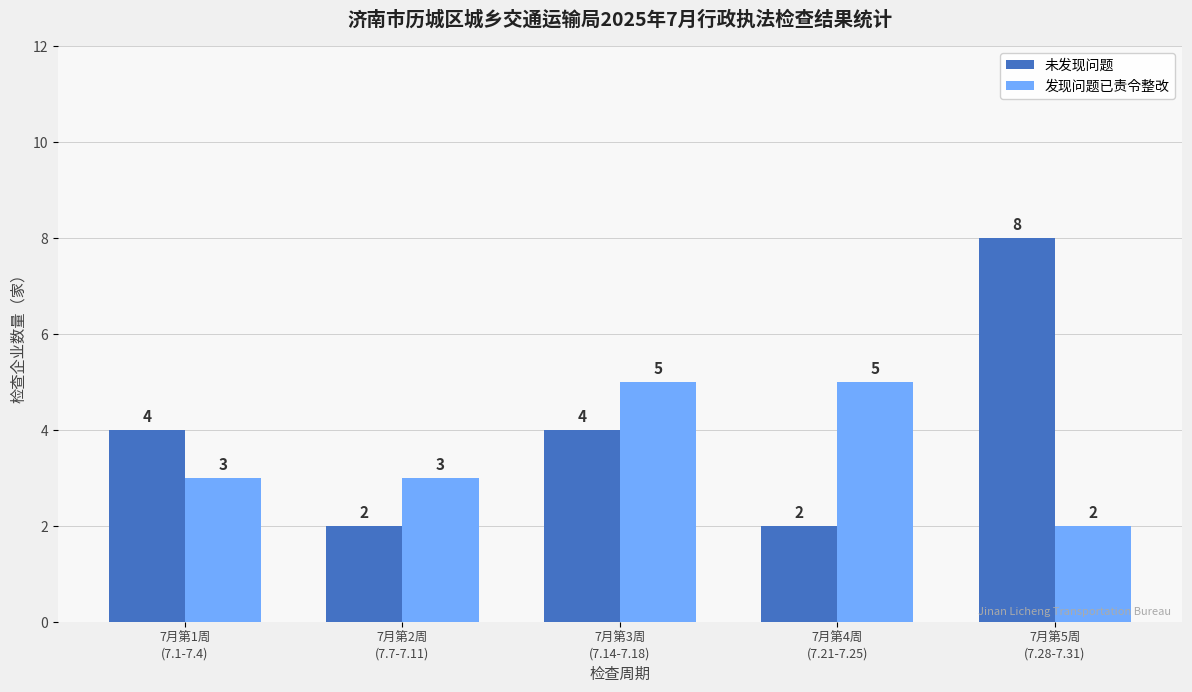

Which series has the largest total across all categories?

未发现问题